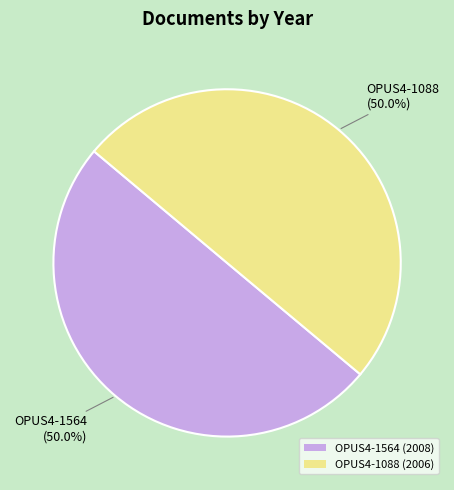

Combined, what portion of the pie is OPUS4-1088 (2006) and OPUS4-1564 (2008)?

100.0%